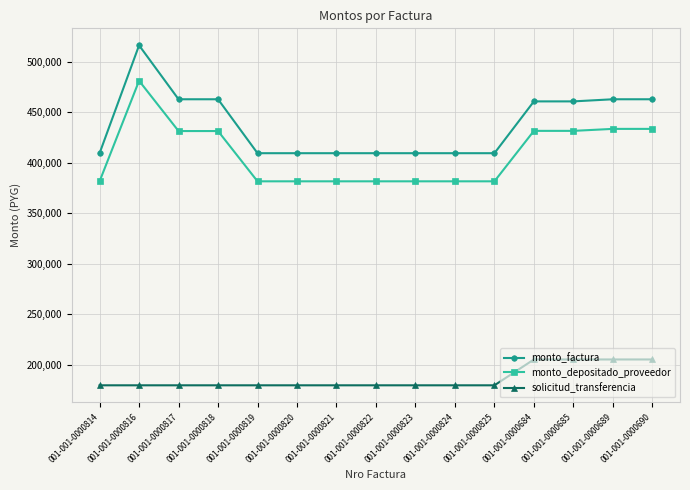

Is the value of monto_factura at 001-001-0000820 greater than the value of monto_depositado_proveedor at 001-001-0000821?

Yes